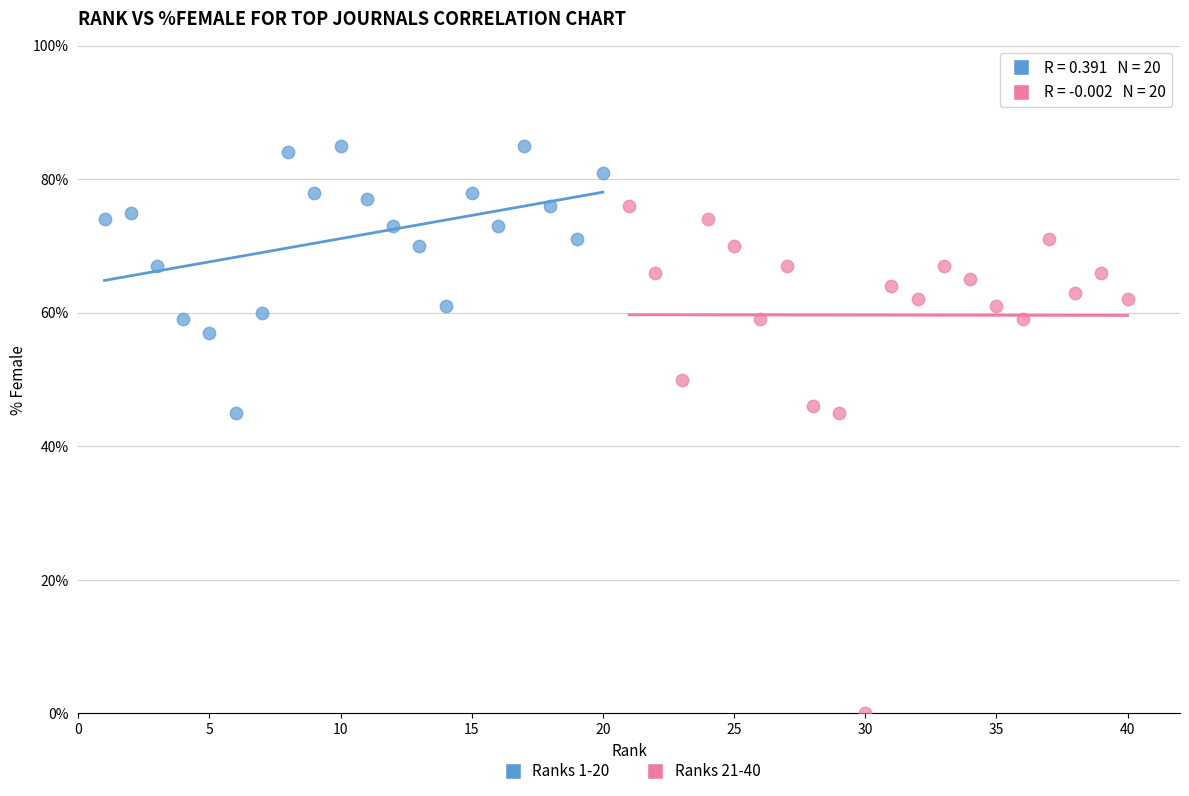

Which series reaches the maximum Y coordinate?

Ranks 1-20